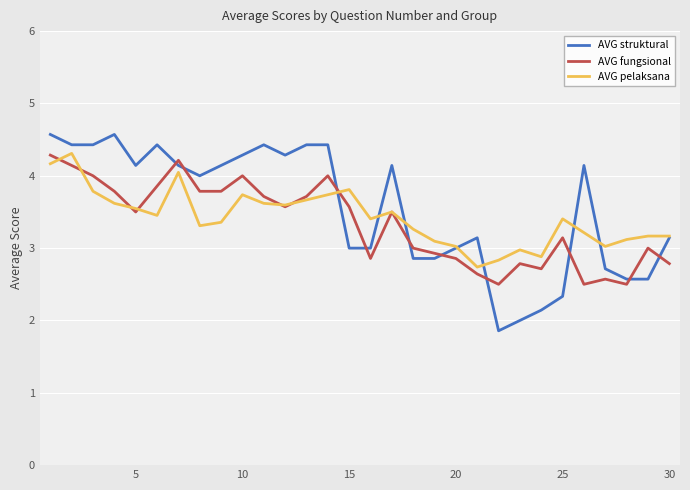

Which series has the largest total across all categories?

AVG struktural